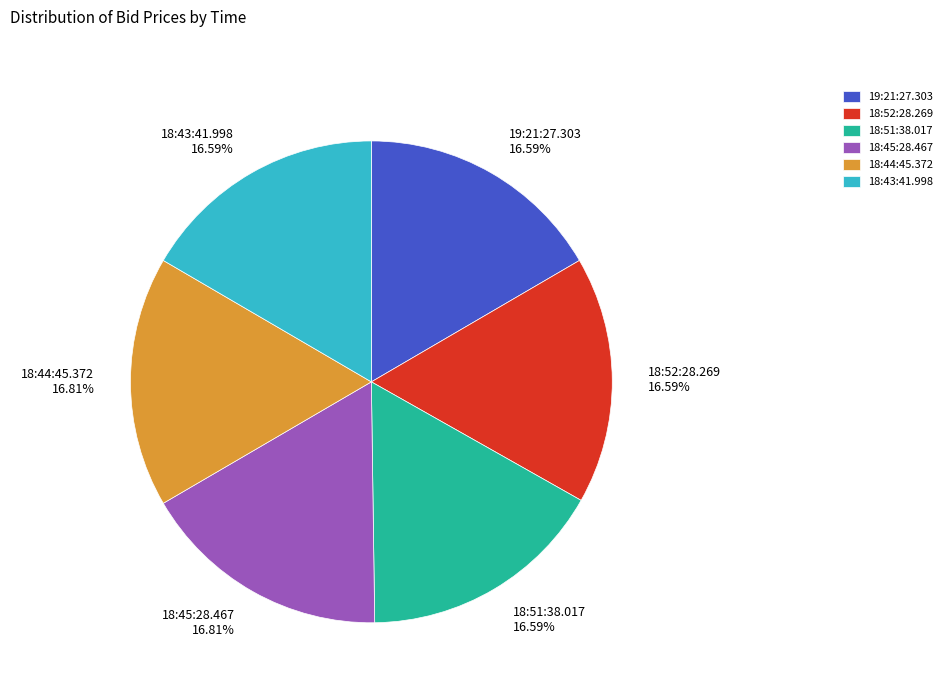

Is it true that 19:21:27.303 is 27% of the pie?

False